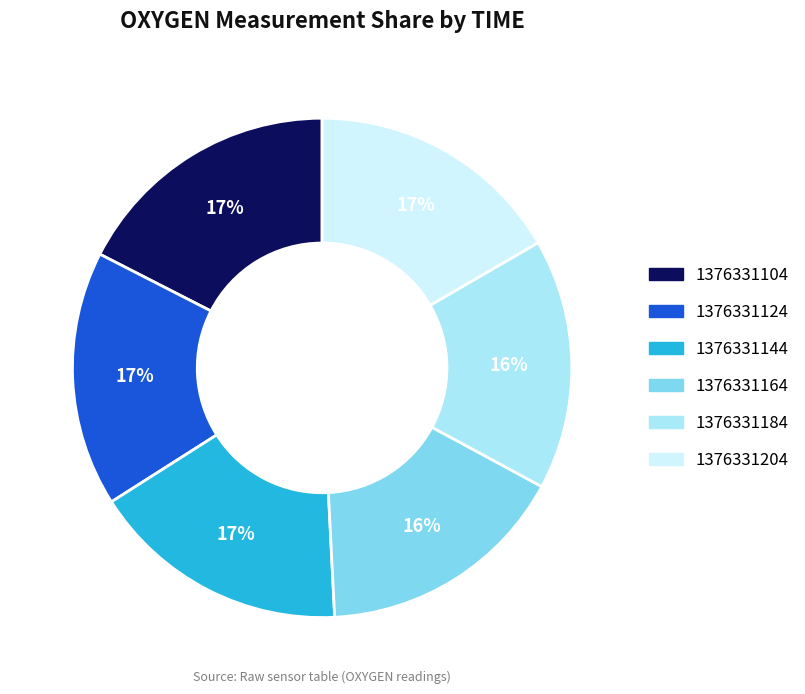

What percentage is the 1376331124 slice, to the nearest percent?

17%